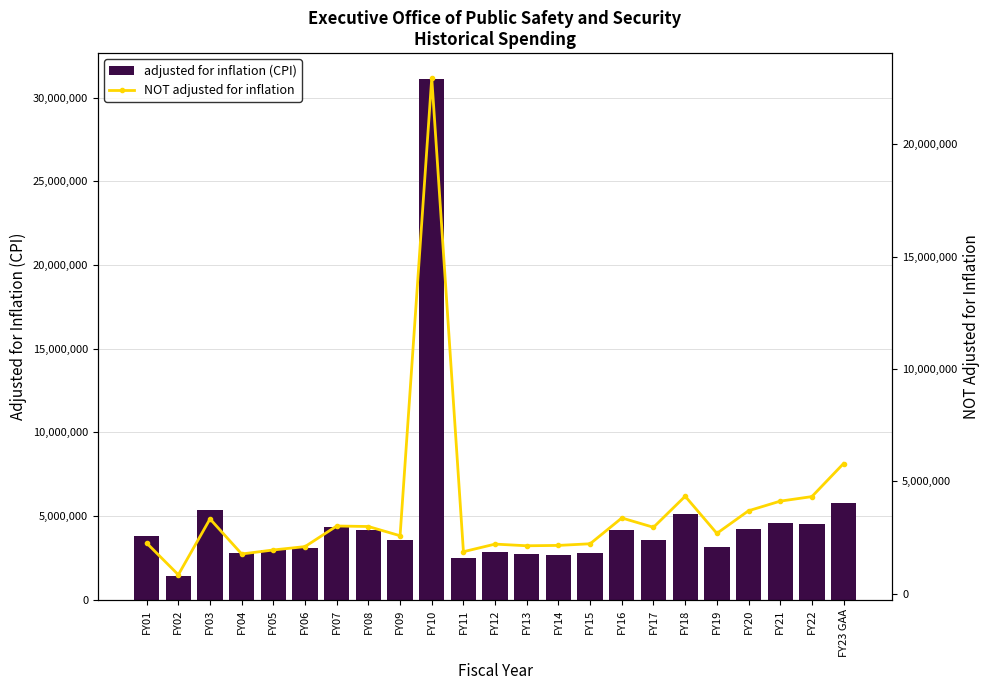

What is the value of the adjusted for inflation (CPI) bar at the 5th from the left?

2990509